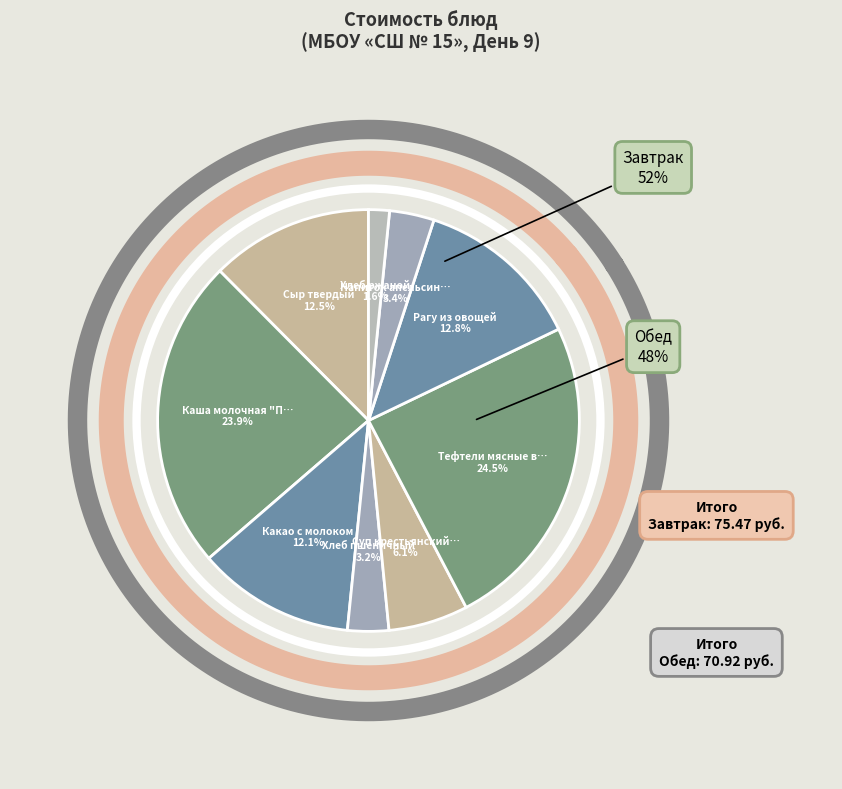

To the nearest percent, what percentage of the pie is Суп крестьянский с крупой?

6%